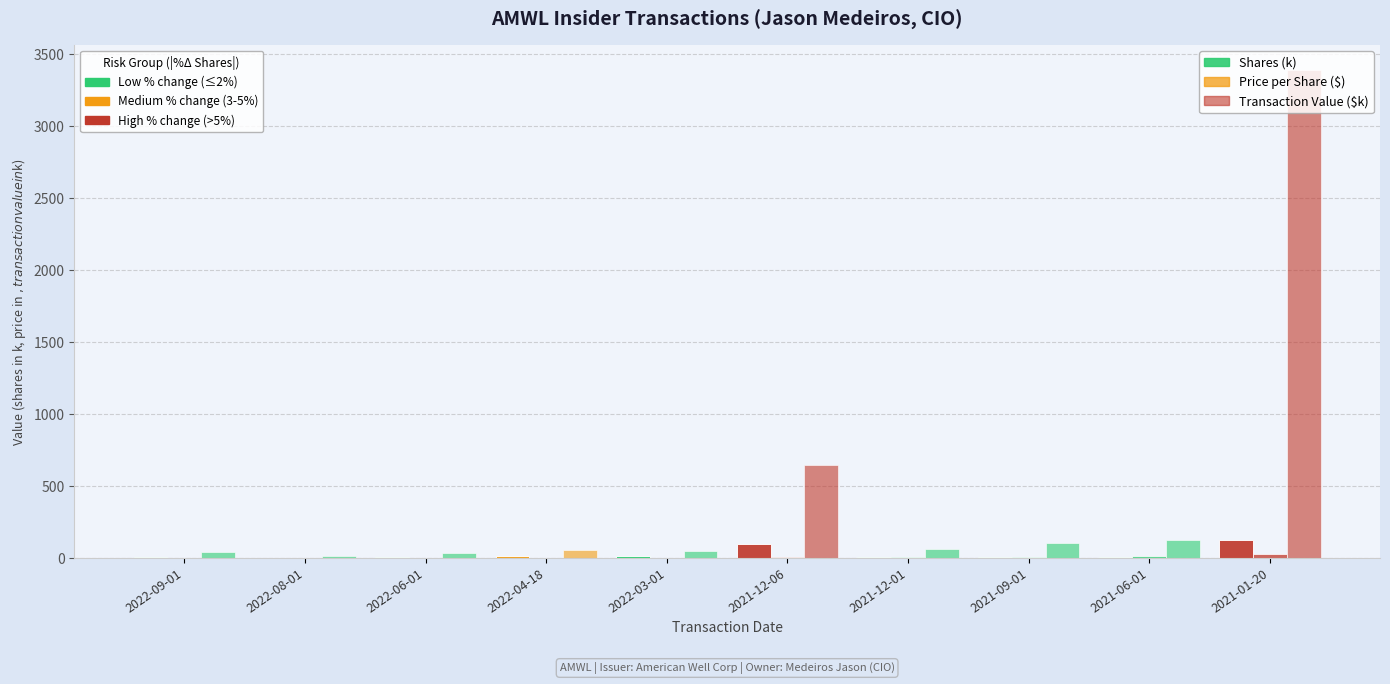

Are the bars horizontal?

No